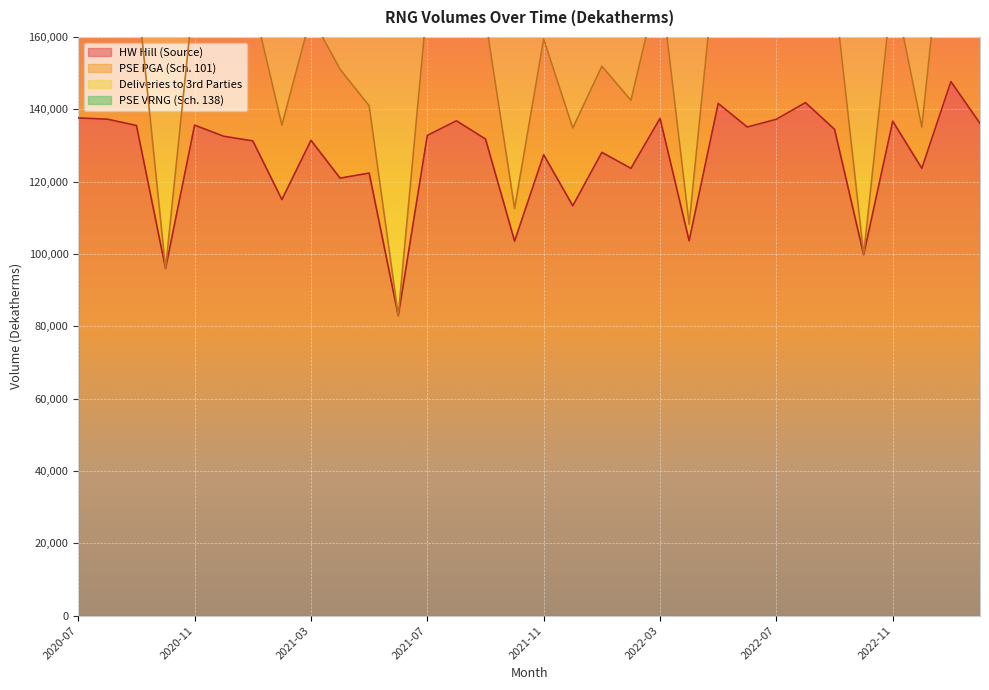

What position from the left is 2021-10?

16